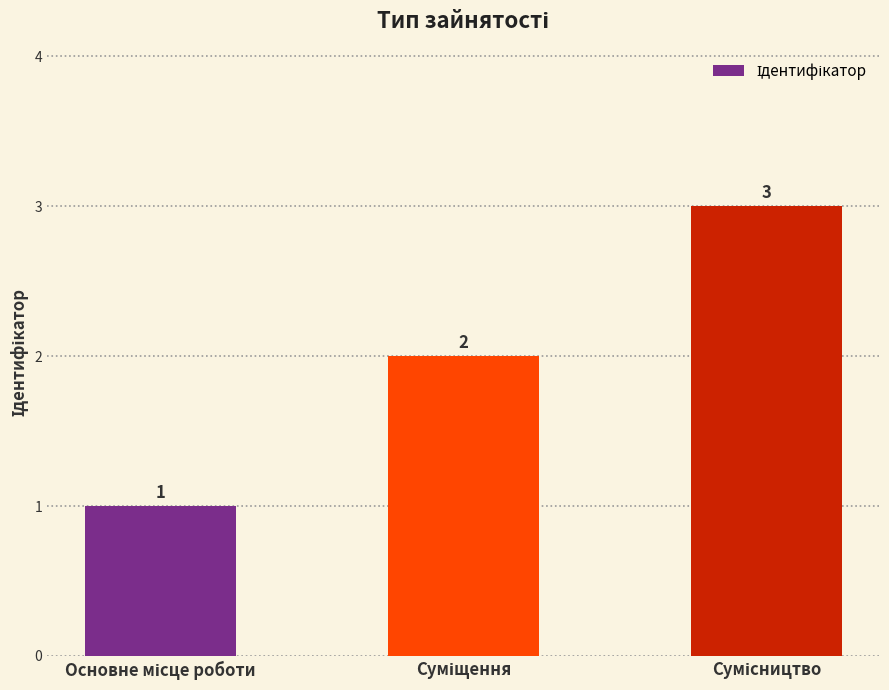

Does the chart contain stacked bars?

No